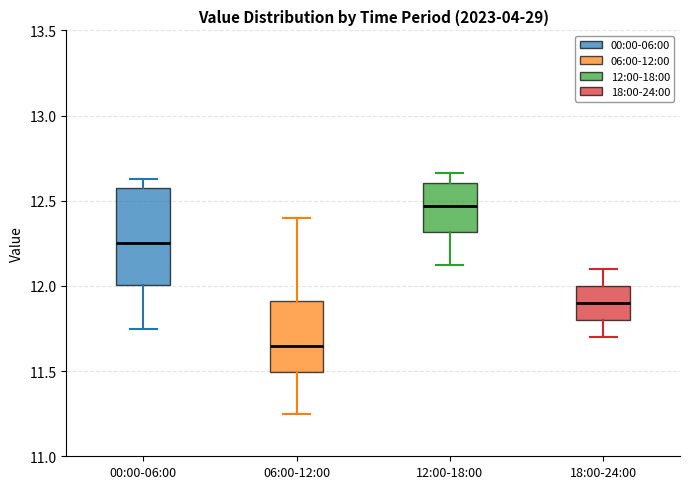

Where does the upper whisker of the box for 06:00-12:00 end on the y-axis? The values are not printed on the chart, so give them approximately, as read against the axis.

12.40